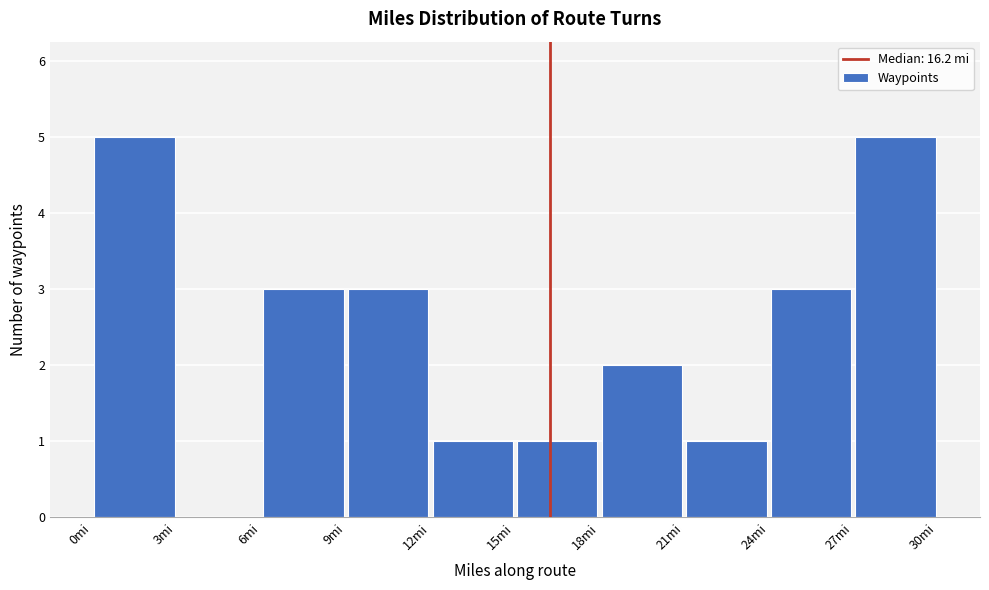

What is the height of the bar covering 27 to 30 on the x-axis? The values are not printed on the chart, so give them approximately, as read against the axis.

5